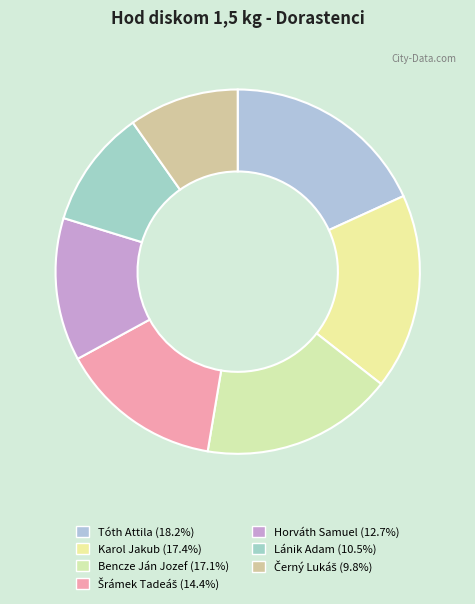

Which slice is the smallest?

Černý Lukáš